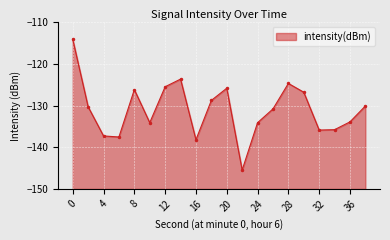

Reading left to right, list all the values displayed in this chart.

-114.1	-130.3	-137.3	-137.5	-126.2	-134.1	-125.5	-123.7	-138.2	-128.8	-125.8	-145.5	-134.1	-130.8	-124.7	-126.8	-135.9	-135.8	-133.9	-130.1